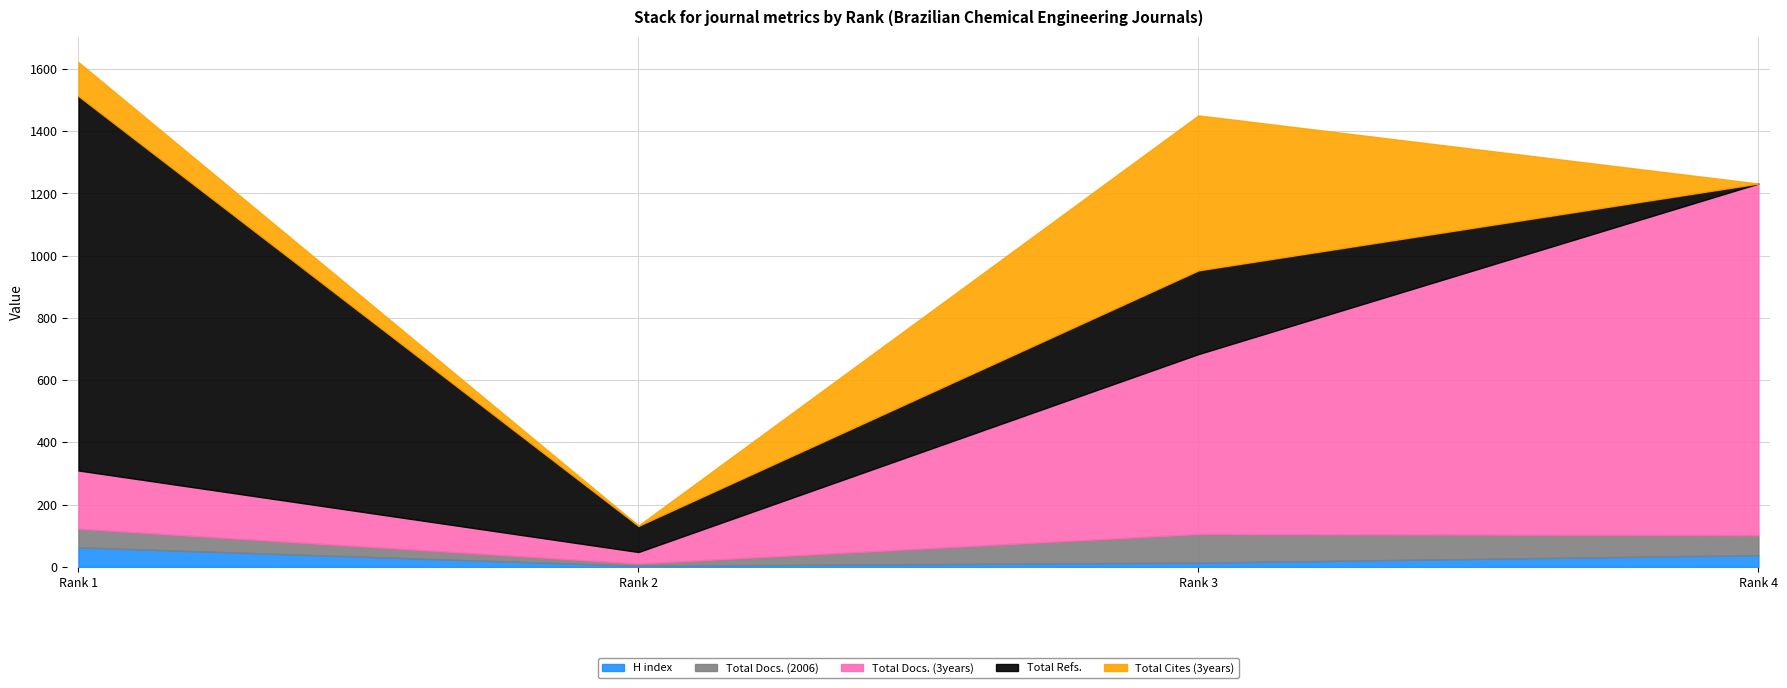

How many times do Total Refs. and H index cross each other?

1